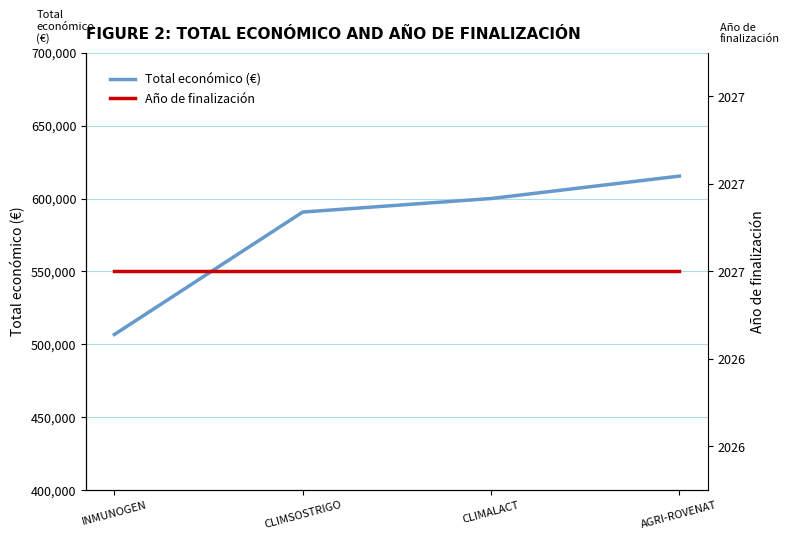

Reading left to right, extract all data points from this chart.

Total económico (€): INMUNOGEN=506703	CLIMSOSTRIGO=590712	CLIMALACT=600000	AGRI-ROVENAT=615375
Año de finalización: INMUNOGEN=2027	CLIMSOSTRIGO=2027	CLIMALACT=2027	AGRI-ROVENAT=2027